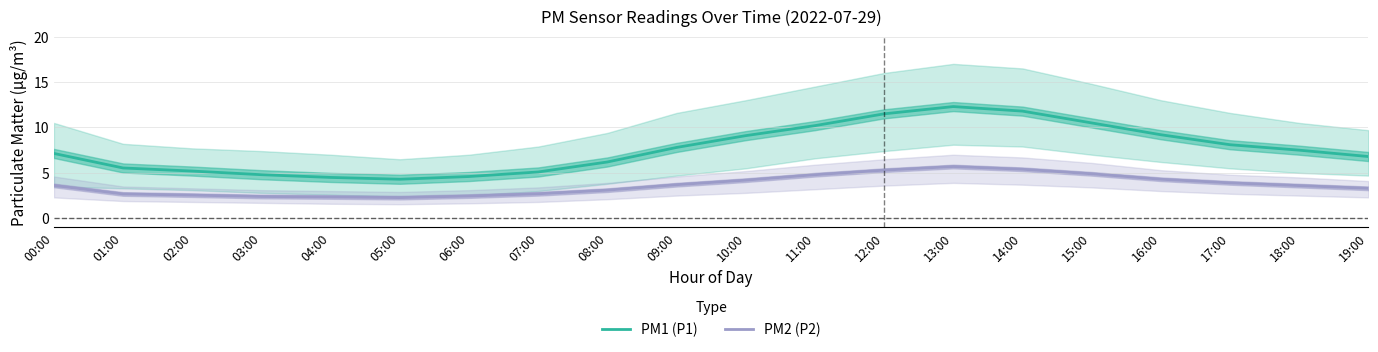

At how many categories does at least one series exceed 3?

20